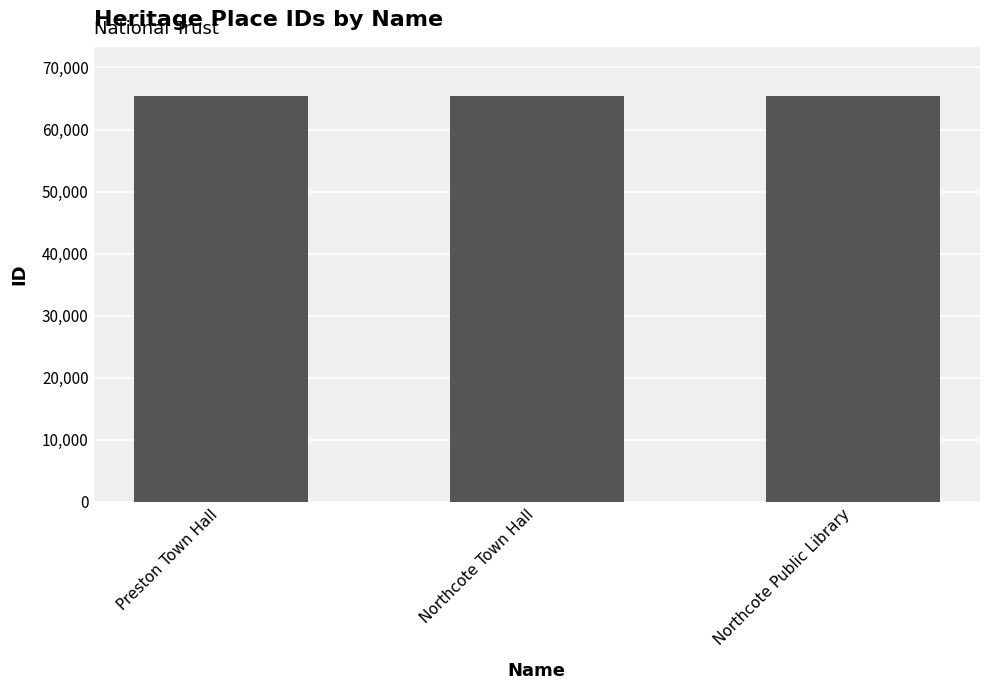

What is the label of the 3rd bar from the right?

Preston Town Hall